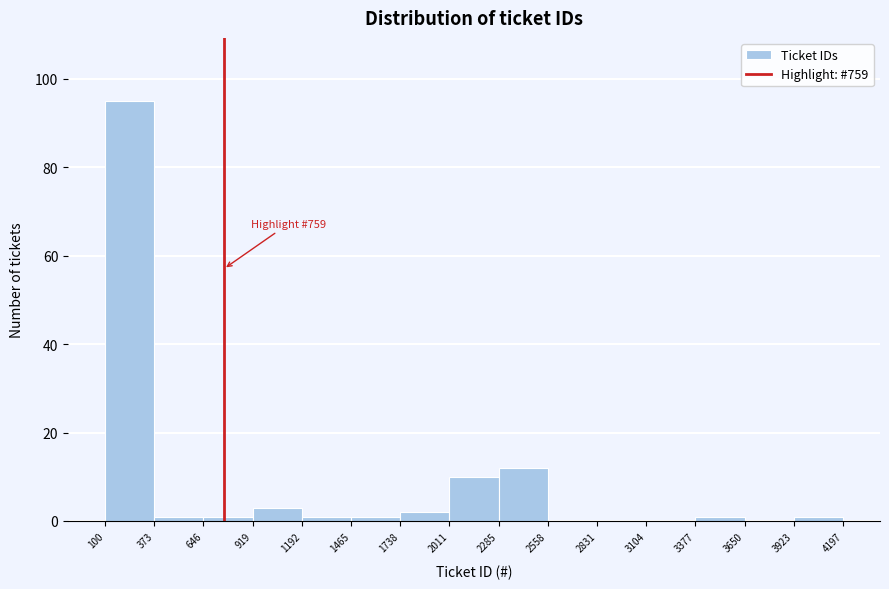

Over which range of the x-axis is the bar tallest?

100 to 373